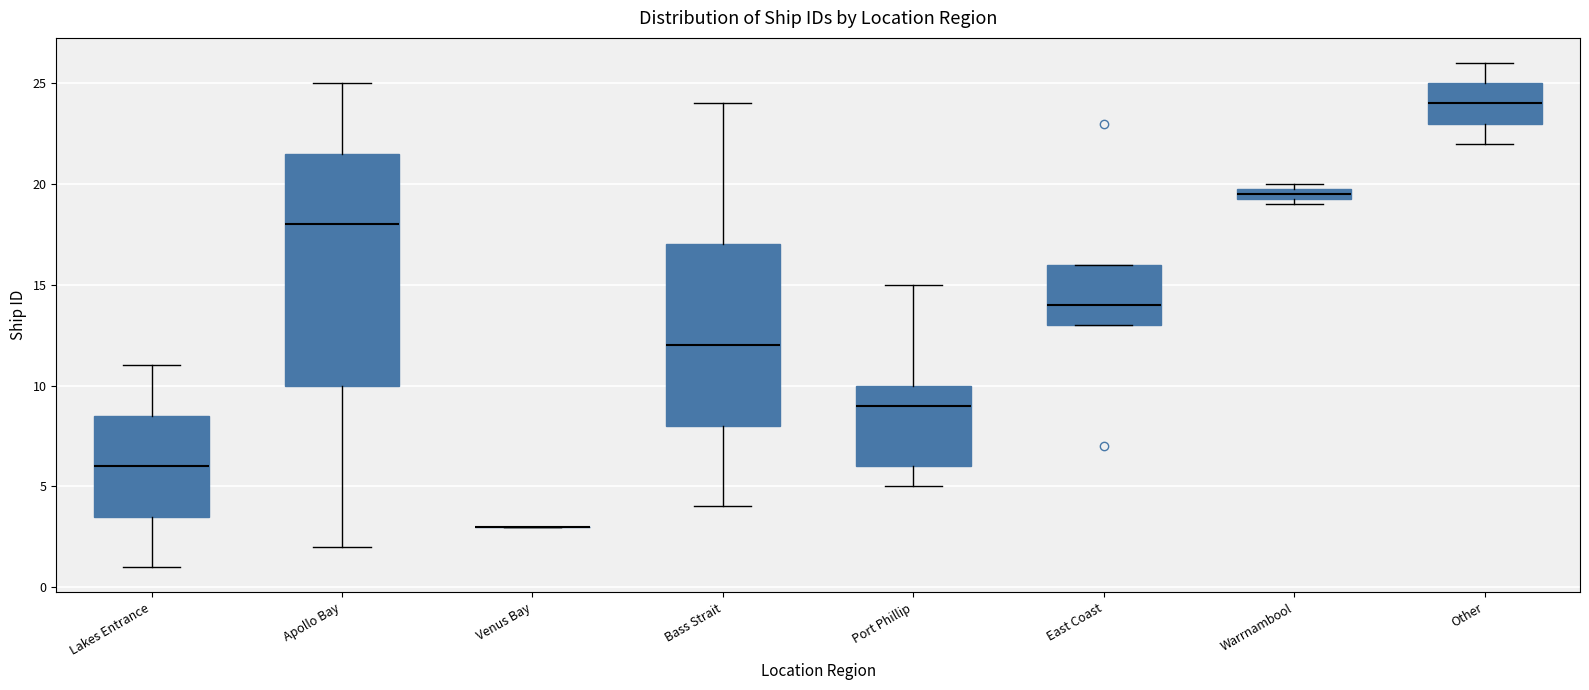

Which box is the tallest, from its lower edge to its upper edge?

Apollo Bay